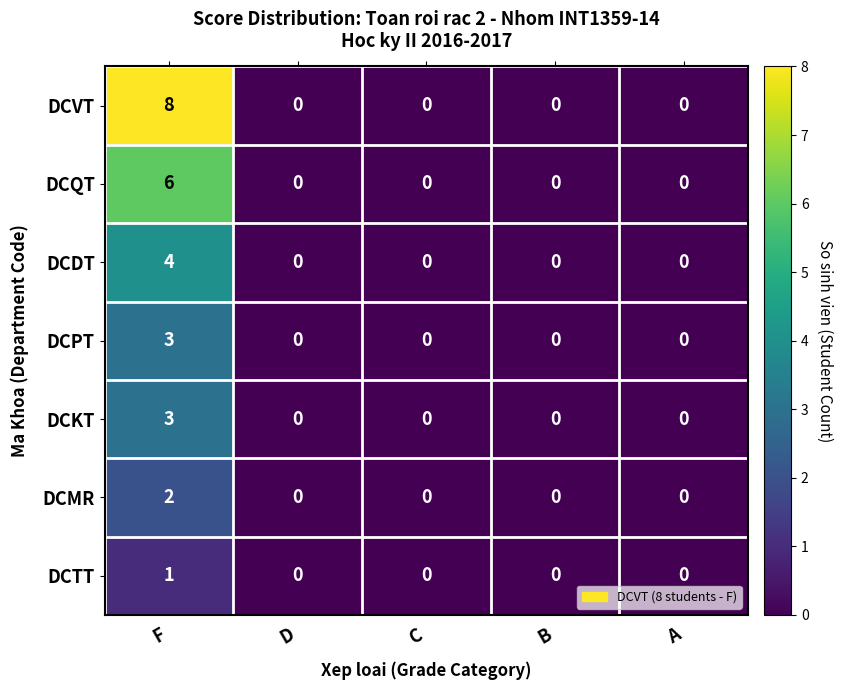

True or false: DCDT has a value of 4 at F.

True